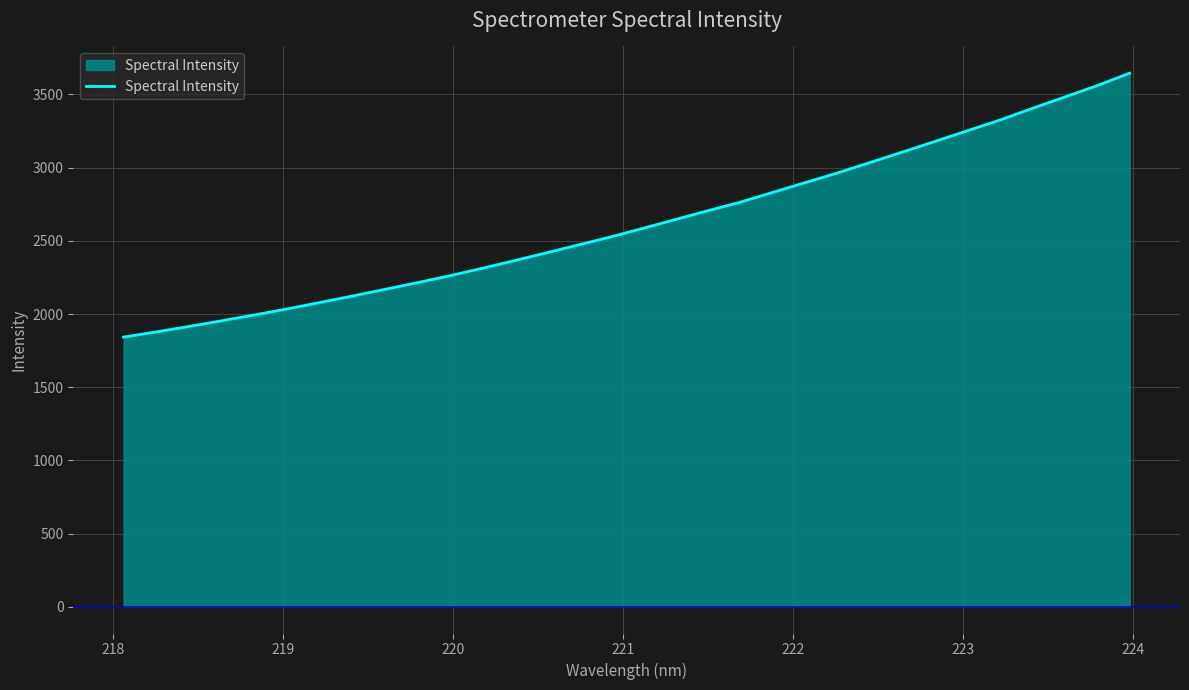

What is the difference between the maximum and minimum values?

1803.3